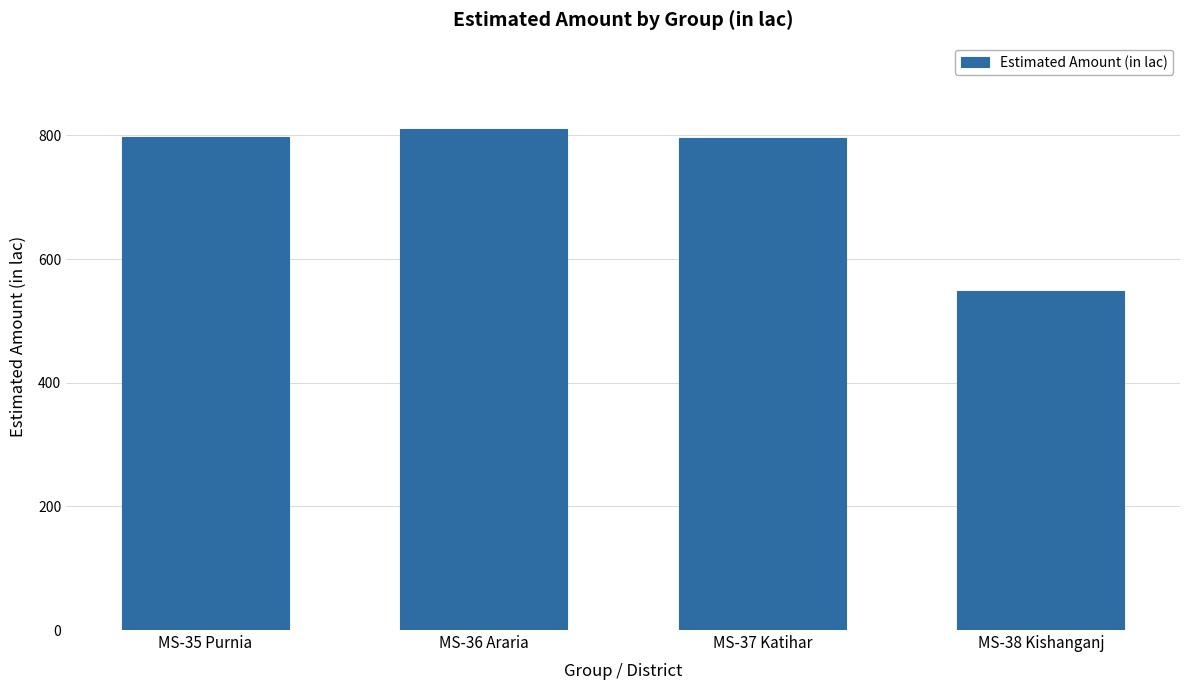

How many data points are above 796?

2